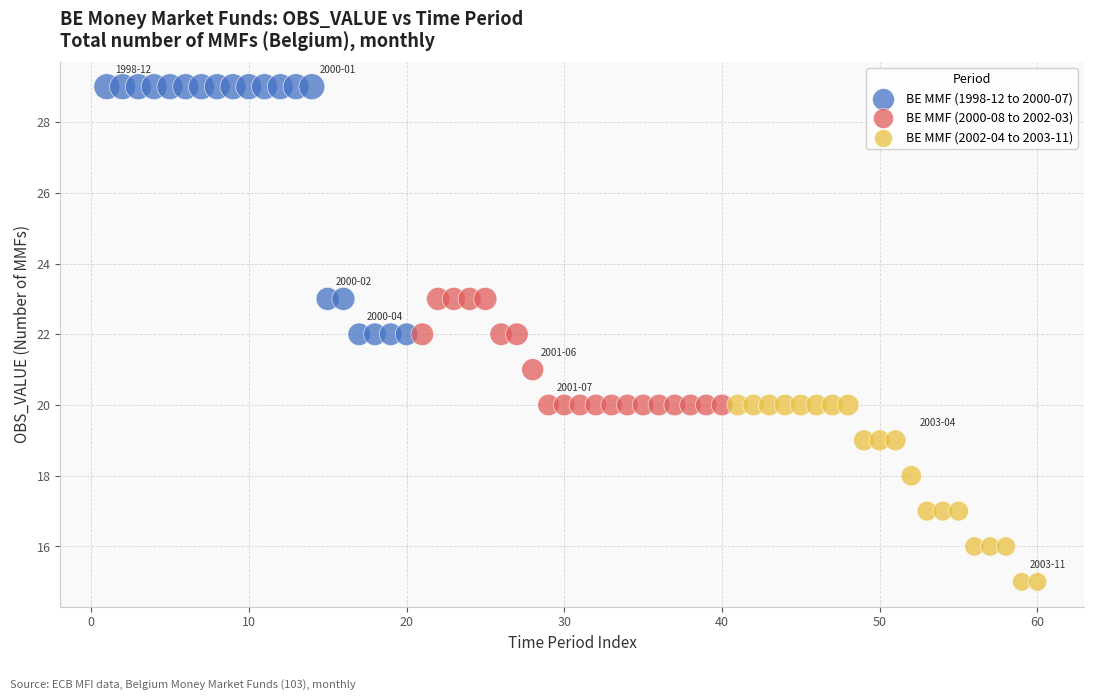

Which series has the widest spread of Y values?

BE MMF (1998-12 to 2000-07)